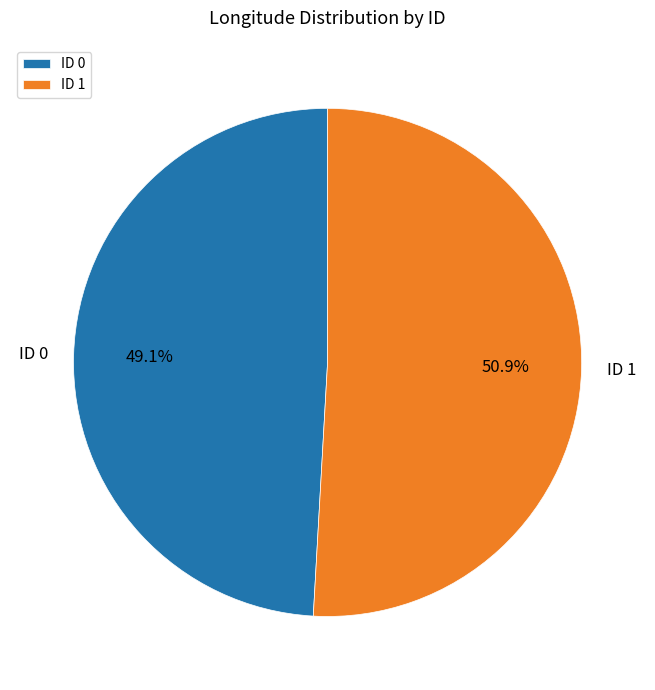

How much of the chart is everything except ID 0?

50.9%